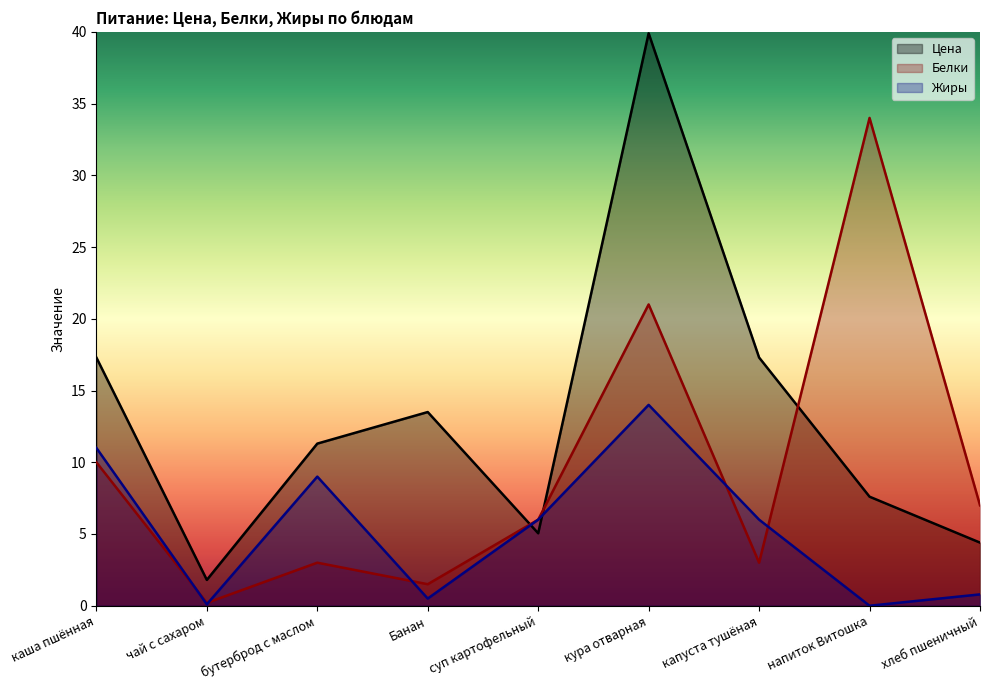

How many lines are shown in the chart?

3